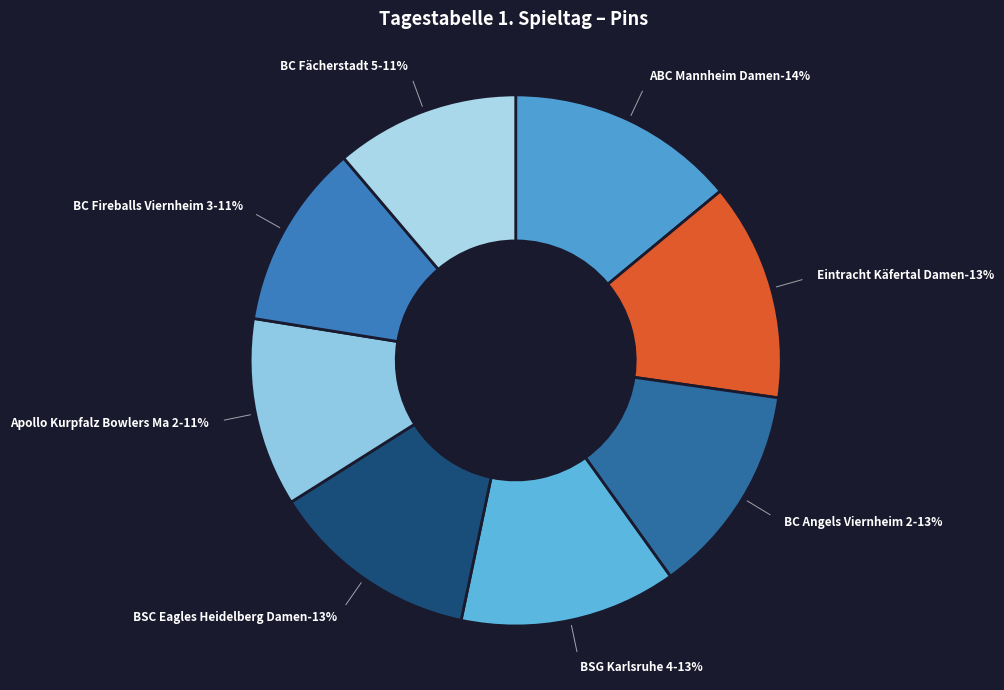

To the nearest percent, what is the combined percentage of BC Angels Viernheim 2 and BC Fächerstadt 5?

24%